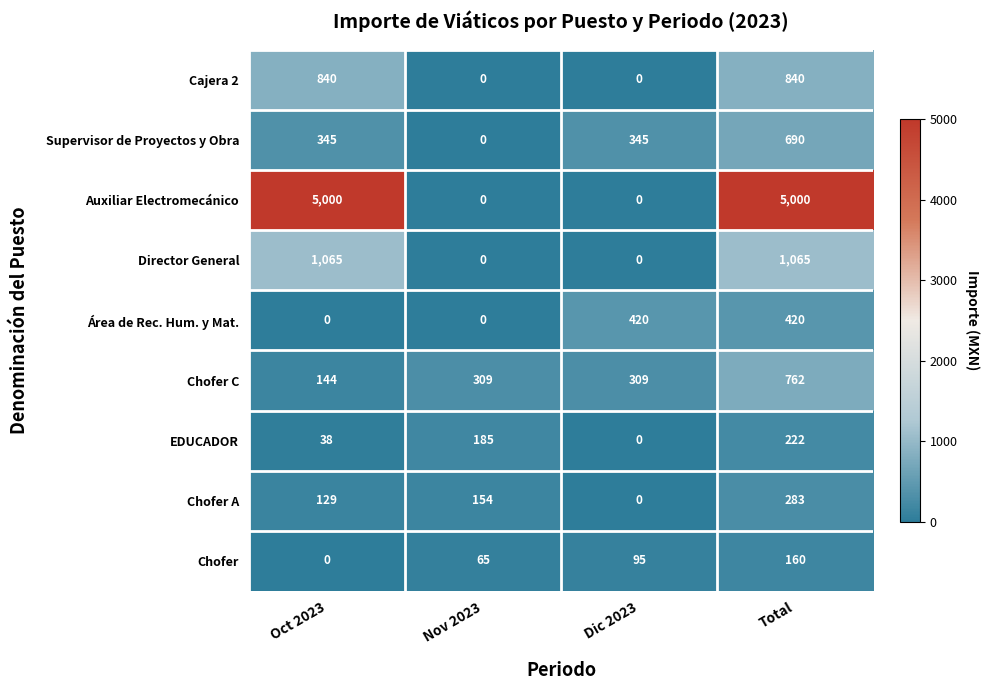

What is the average value of the Cajera 2 series?

420